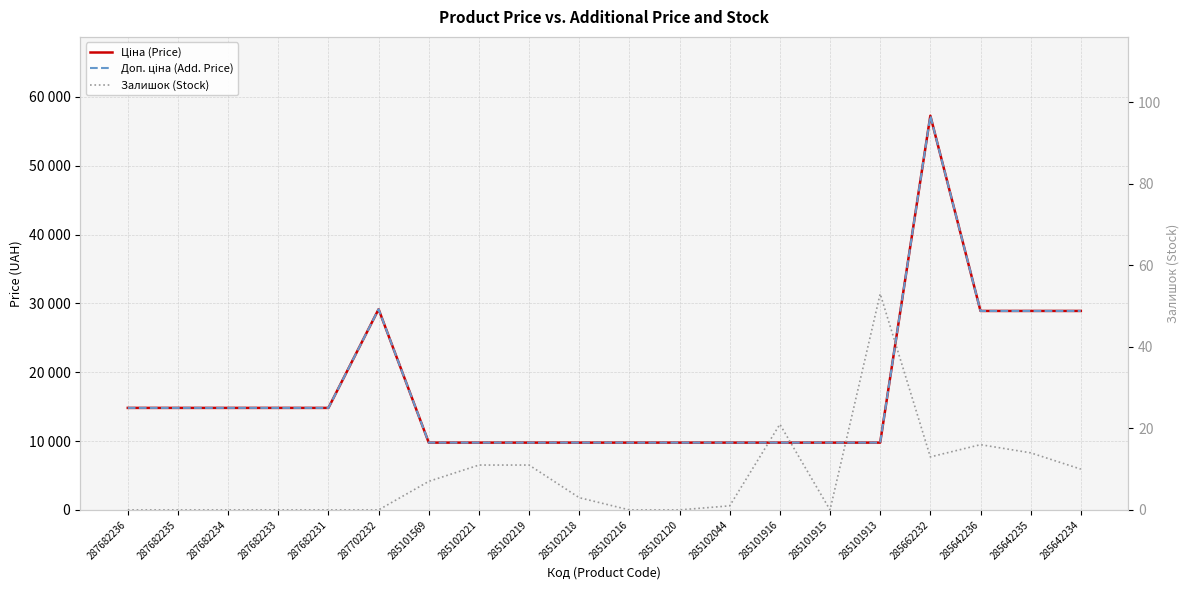

What is the total value across all series at 285102221?

19562.0